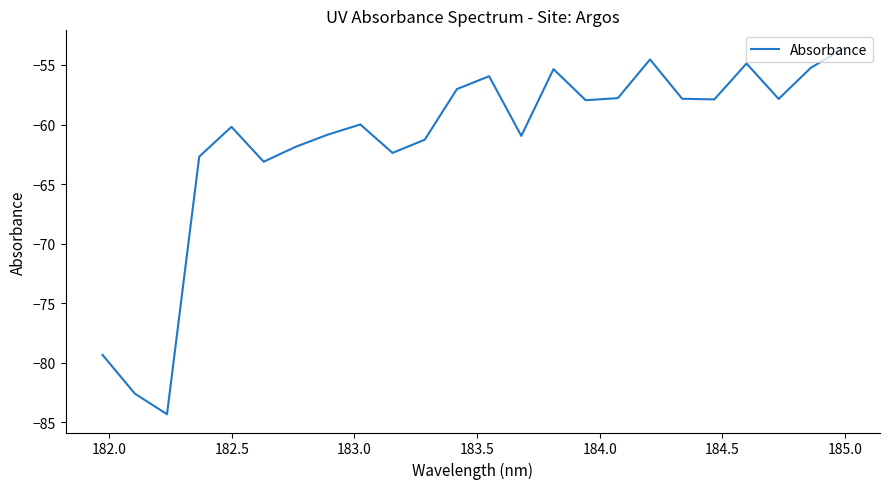

What is the greatest value displayed?

-53.6